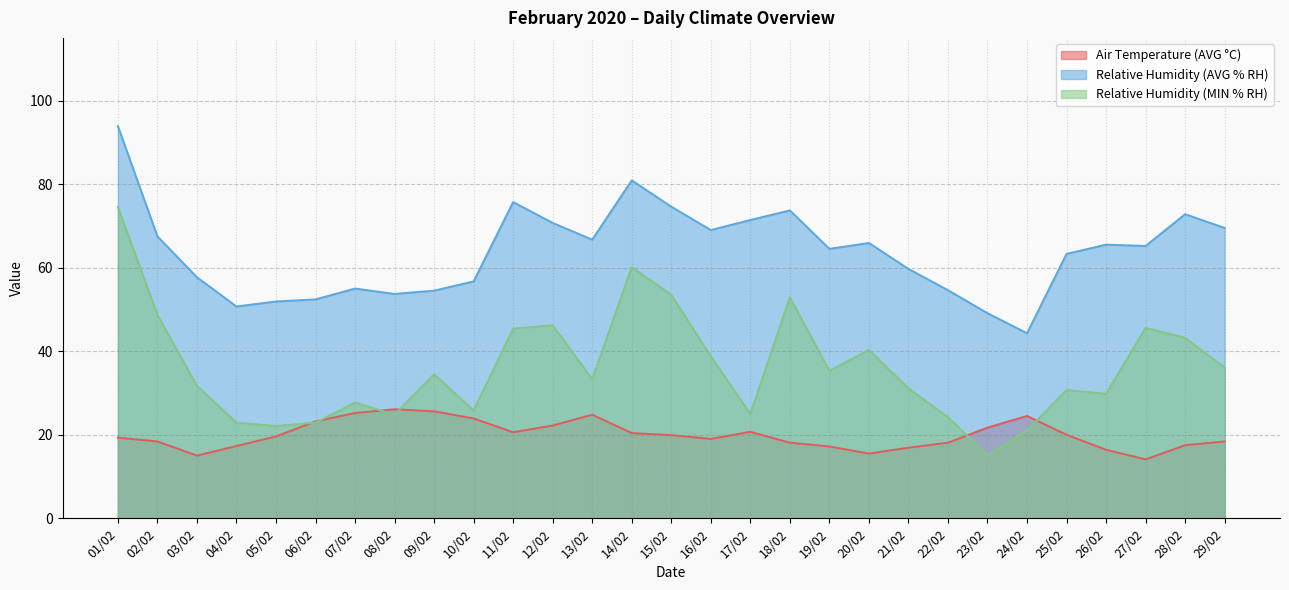

Reading right to left, what are all the values shown in this chart?

Air Temperature (AVG °C): 29/02=18.4	28/02=17.5	27/02=14.1	26/02=16.4	25/02=20.0	24/02=24.5	23/02=21.7	22/02=18.1	21/02=16.9	20/02=15.5	19/02=17.2	18/02=18.1	17/02=20.7	16/02=19.0	15/02=19.9	14/02=20.4	13/02=24.8	12/02=22.2	11/02=20.6	10/02=23.9	09/02=25.6	08/02=26.1	07/02=25.2	06/02=23.2	05/02=19.6	04/02=17.3	03/02=15.0	02/02=18.4	01/02=19.3
Relative Humidity (AVG % RH): 29/02=69.5	28/02=72.8	27/02=65.2	26/02=65.5	25/02=63.3	24/02=44.3	23/02=49.1	22/02=54.6	21/02=59.7	20/02=65.9	19/02=64.5	18/02=73.7	17/02=71.4	16/02=69.0	15/02=74.6	14/02=80.9	13/02=66.7	12/02=70.7	11/02=75.7	10/02=56.7	09/02=54.5	08/02=53.7	07/02=55.0	06/02=52.4	05/02=51.9	04/02=50.7	03/02=57.7	02/02=67.5	01/02=93.9
Relative Humidity (MIN % RH): 29/02=36.1	28/02=43.2	27/02=45.6	26/02=29.8	25/02=30.7	24/02=21.0	23/02=15.1	22/02=24.2	21/02=31.1	20/02=40.3	19/02=35.3	18/02=52.9	17/02=25.0	16/02=38.8	15/02=53.5	14/02=60.1	13/02=33.3	12/02=46.2	11/02=45.4	10/02=25.8	09/02=34.5	08/02=24.8	07/02=27.7	06/02=22.9	05/02=22.1	04/02=22.9	03/02=31.7	02/02=48.7	01/02=74.5